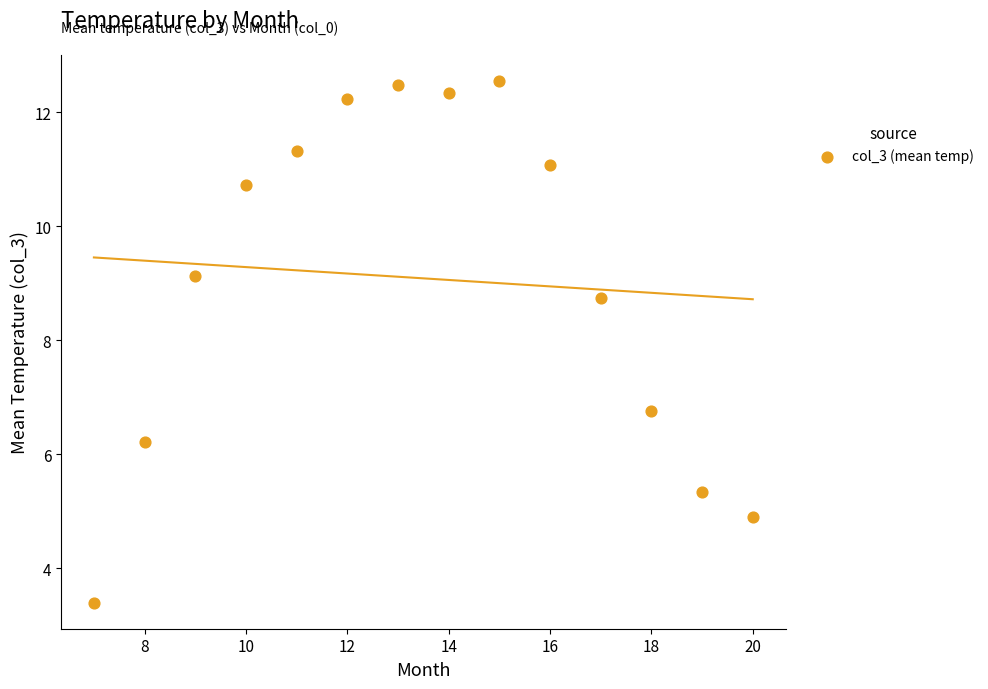

What Y value in the scatter plot is closest to 7?

6.8